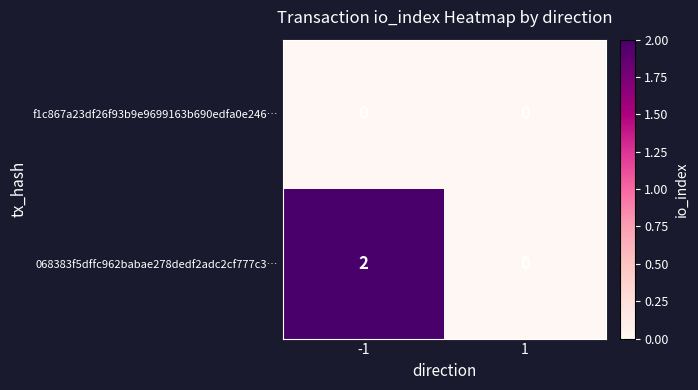

Reading left to right, what are all the values shown in this chart?

f1c867a23df26f93b9e9699163b690edfa0e246…: -1=0	1=0
068383f5dffc962babae278dedf2adc2cf777c3…: -1=2	1=0